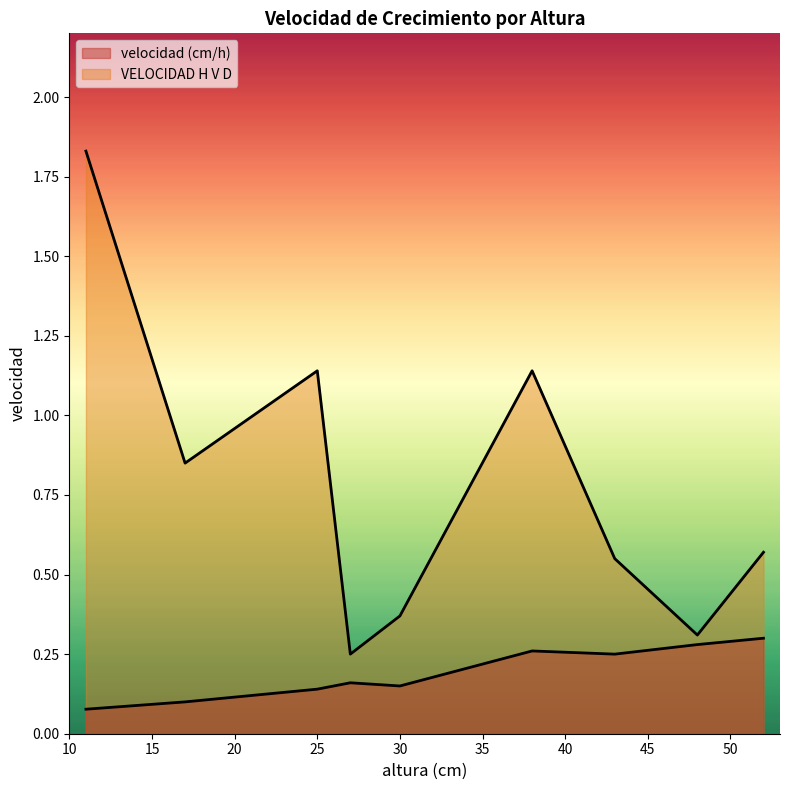

At which category is the sum across all series the highest?

1er